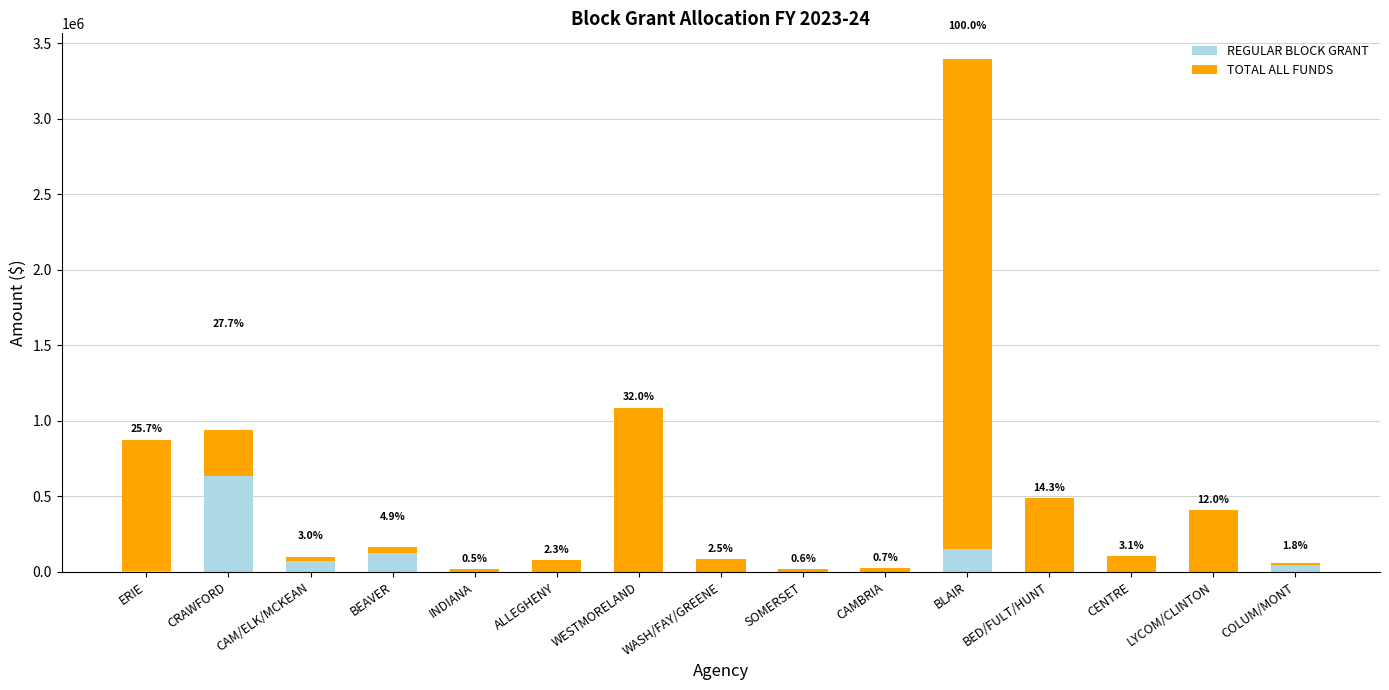

What are all the series names shown in the legend?

REGULAR BLOCK GRANT, TOTAL ALL FUNDS